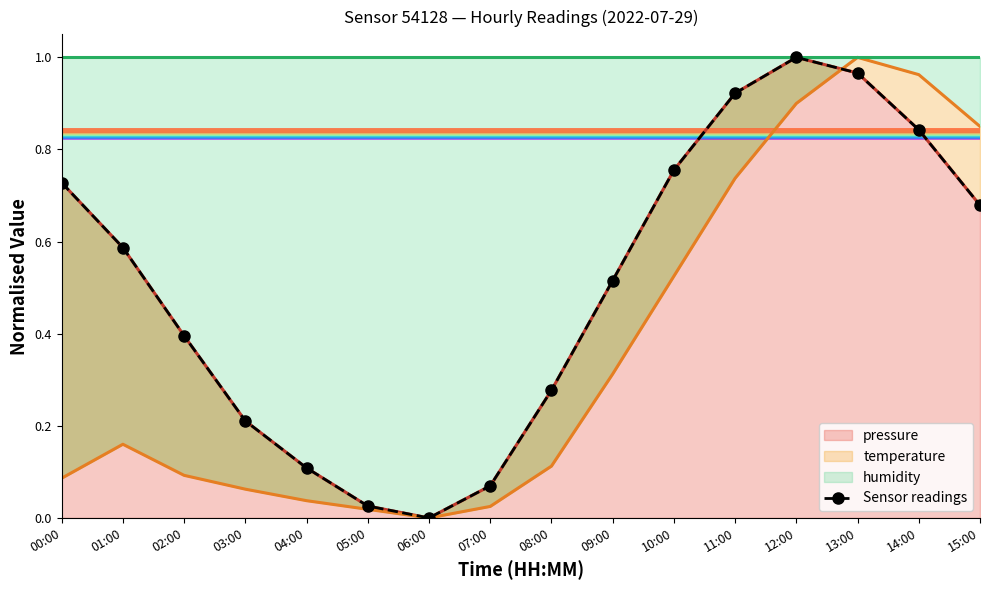

Which category has the highest value across all series?

12:00